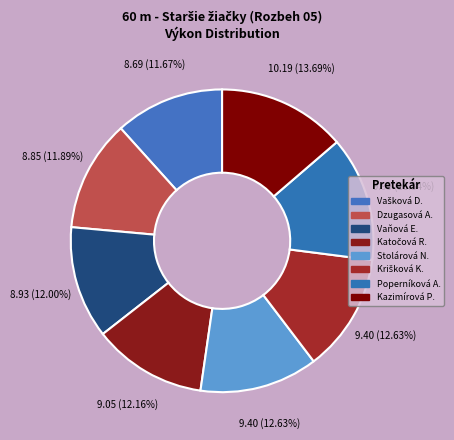

Count the number of slices in the pie.

8